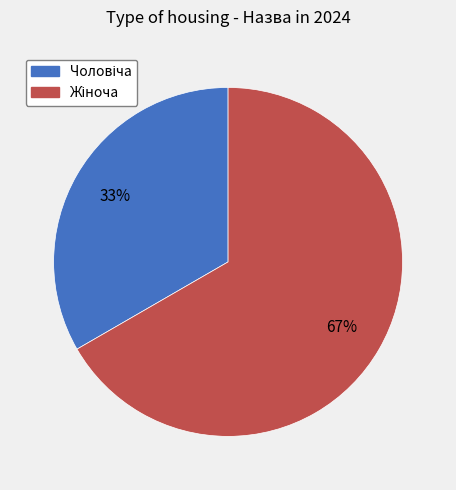

Is there a majority slice in this chart?

Yes